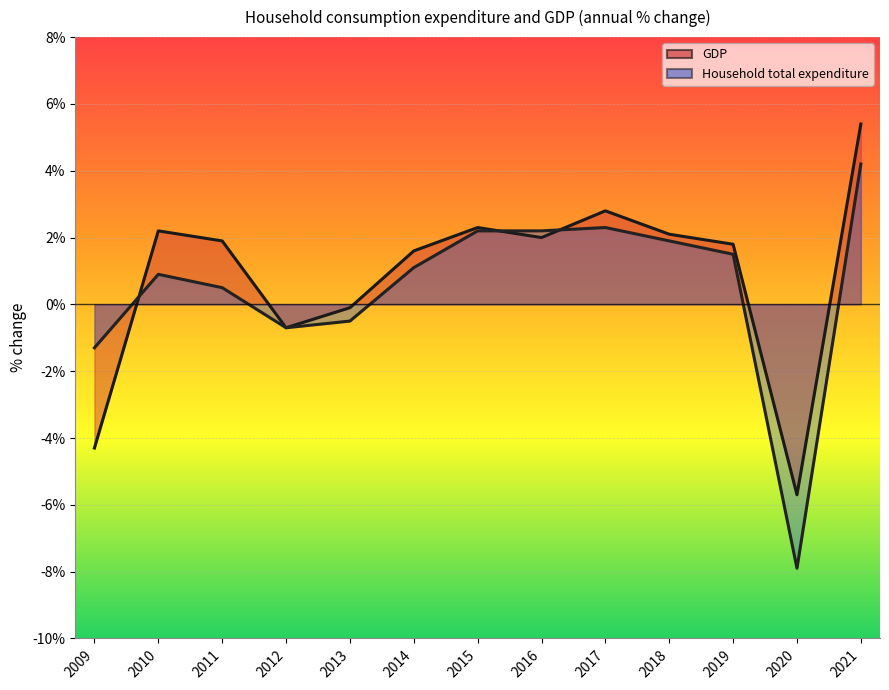

How many lines are shown in the chart?

2